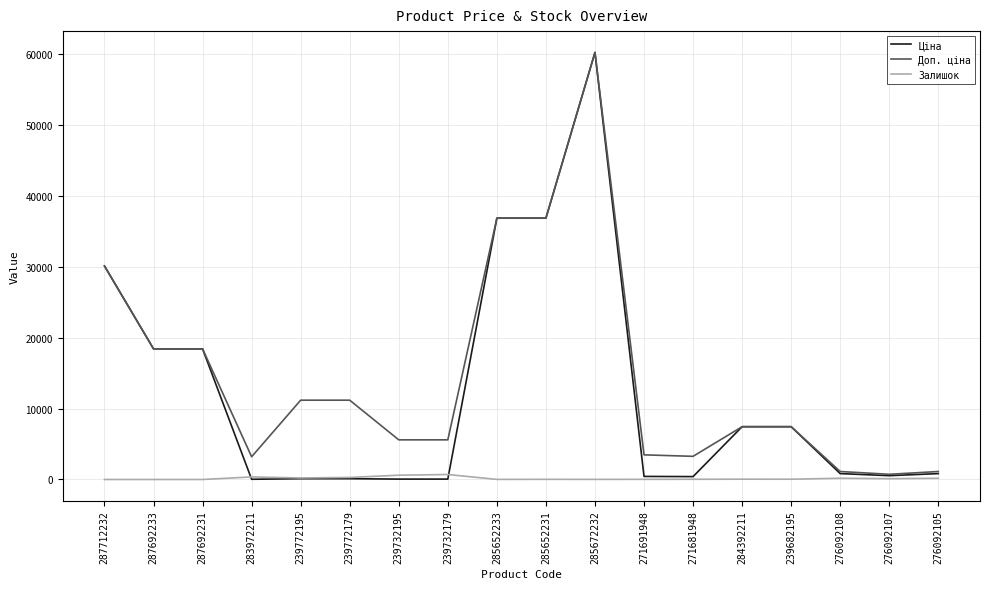

What is the lowest value of the Доп. ціна series?

732.0